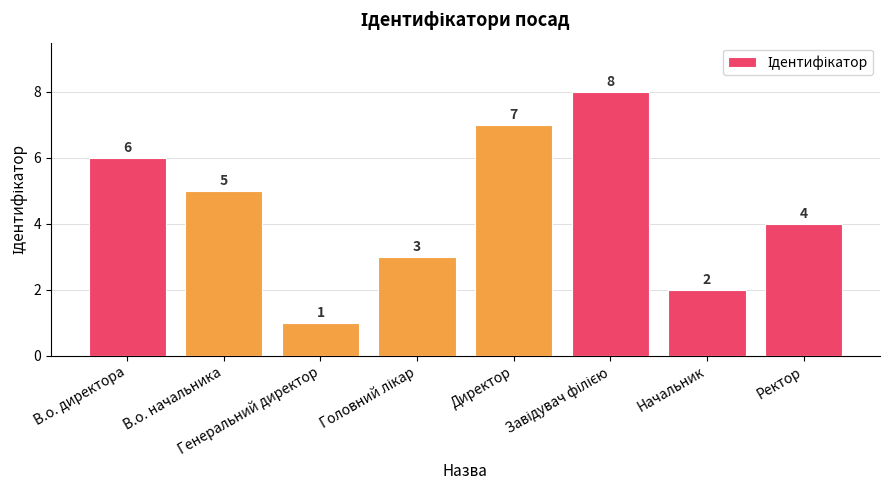

What is the difference between the maximum and minimum values?

7